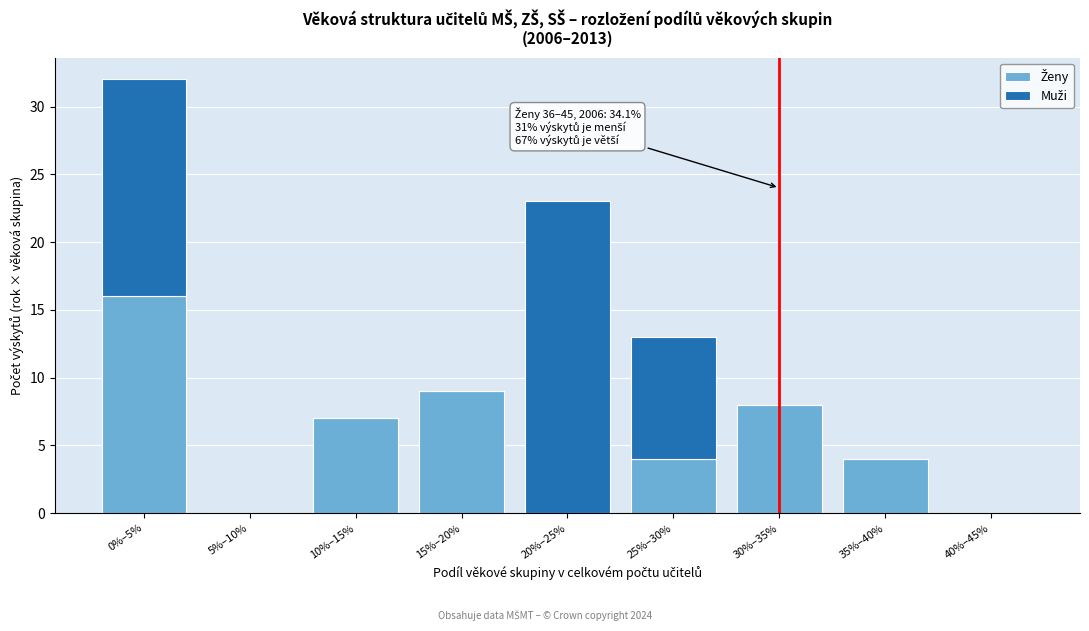

At which category is the sum across all series the highest?

0%–5%